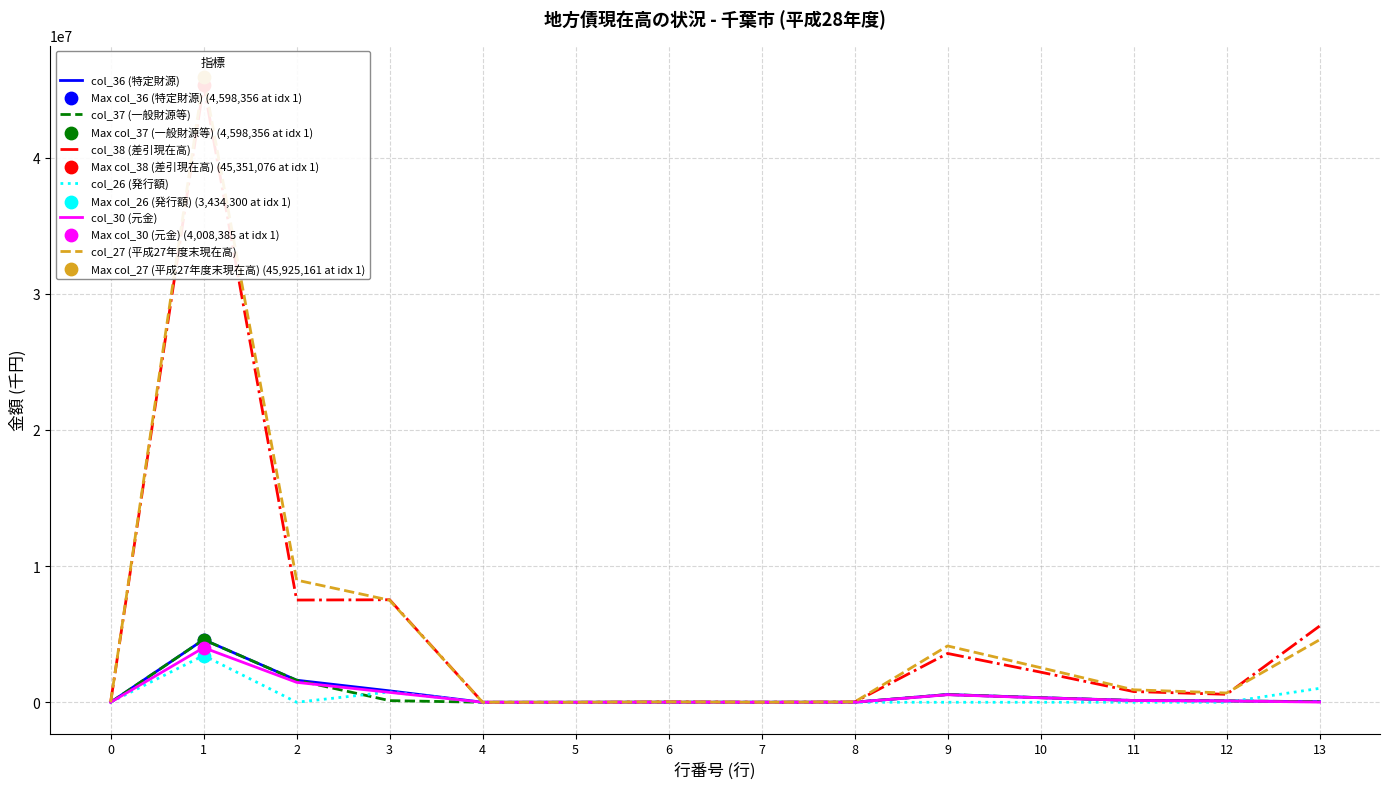

Is the value of col_37 (一般財源等) at 7 greater than the value of col_27 (平成27年度末現在高) at 3?

No